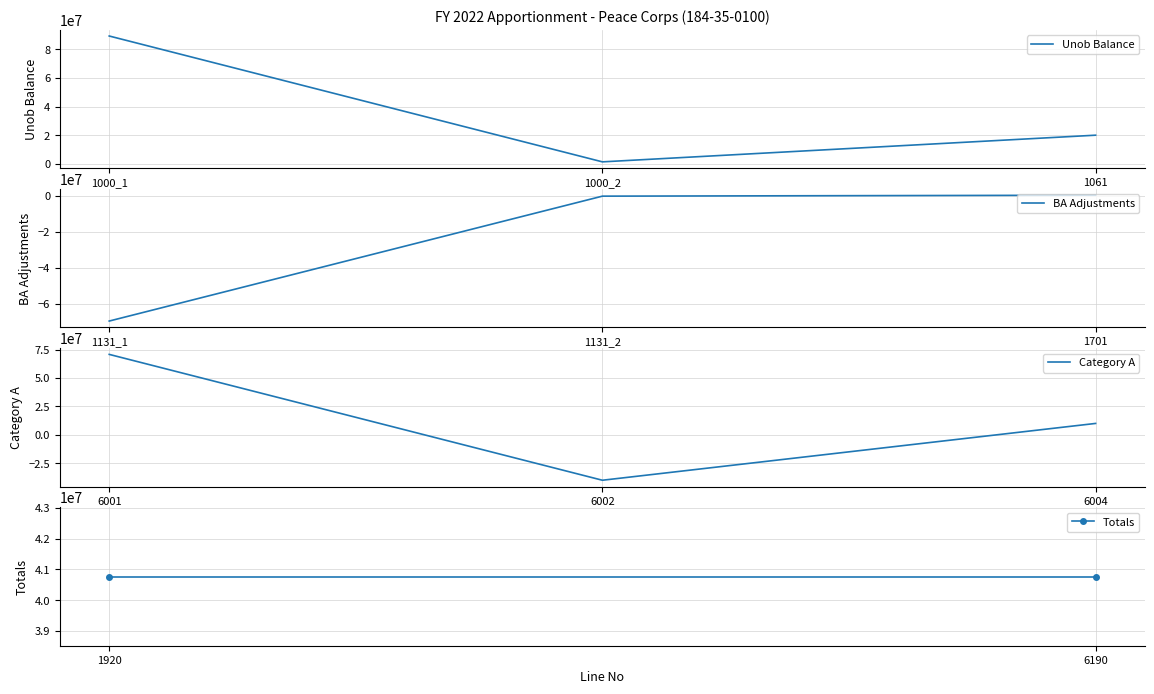

How many values in the Unob Balance series are below 20000000?

1